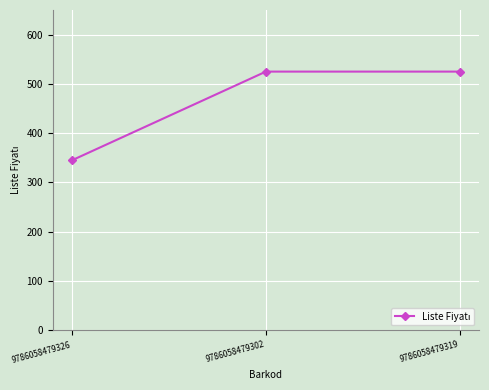

What is the average value?

465